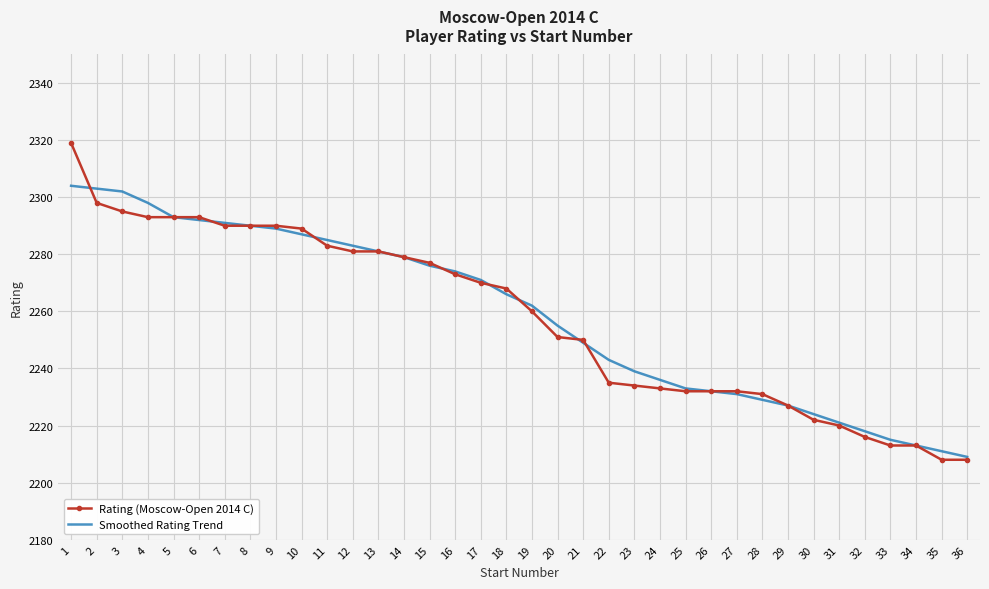

Read the Rating (Moscow-Open 2014 C) value at 3, to the nearest 5.

2295